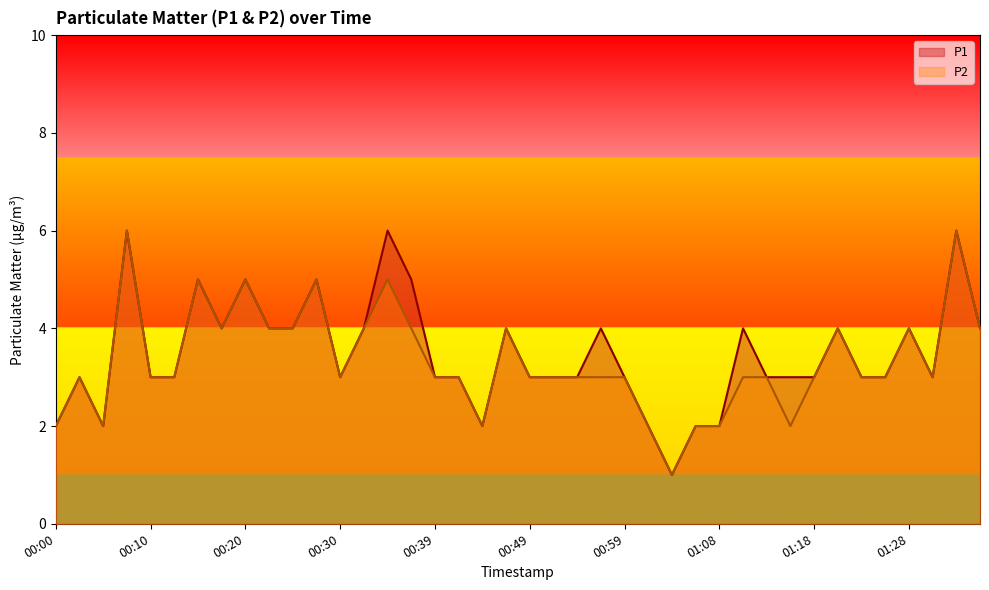

What is the total value across all series at 01:08?

4